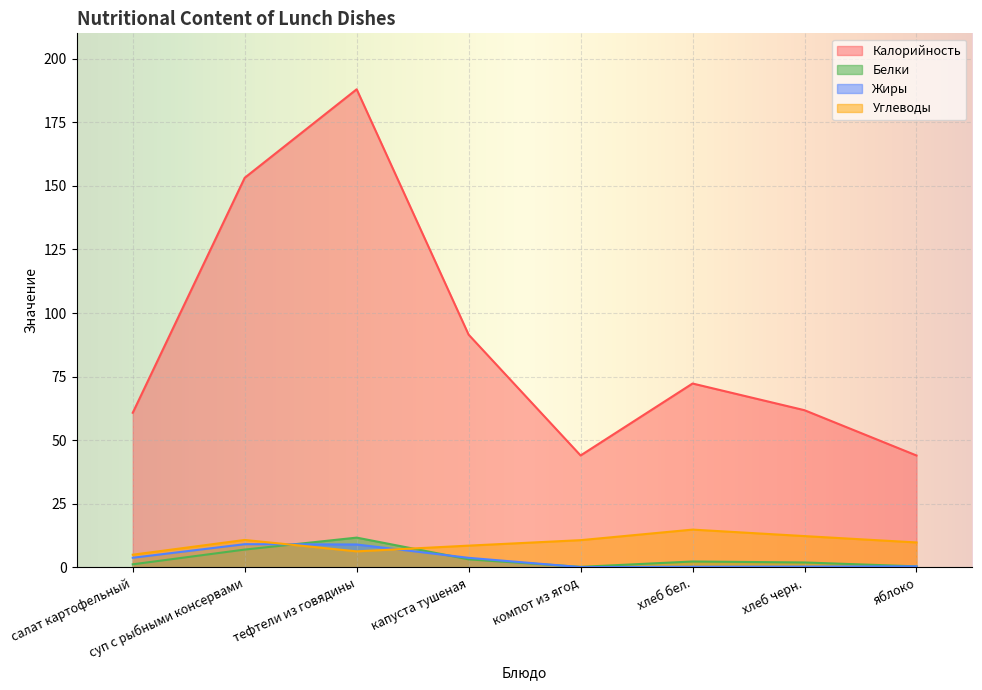

The value of Углеводы at тефтели из говядины is 6.3. True or false?

True